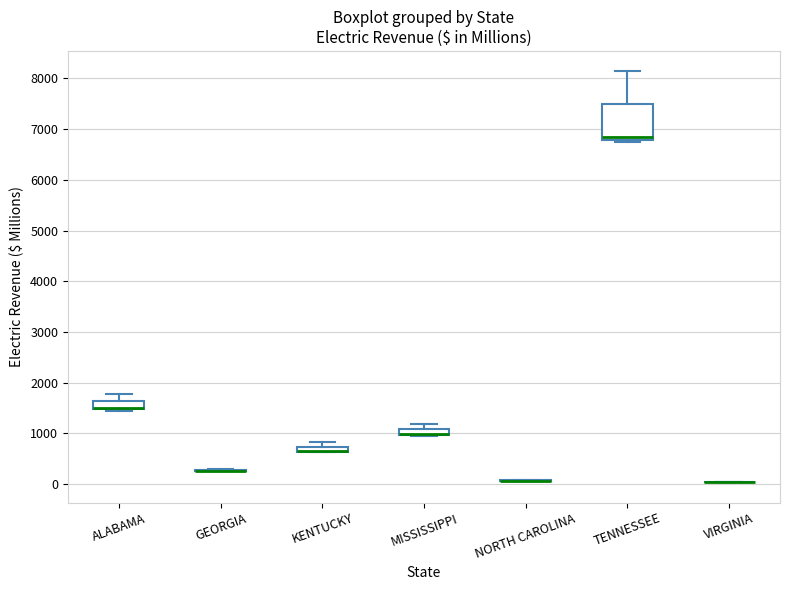

Comparing the boxes themselves (not the whiskers), which one is the tallest?

TENNESSEE